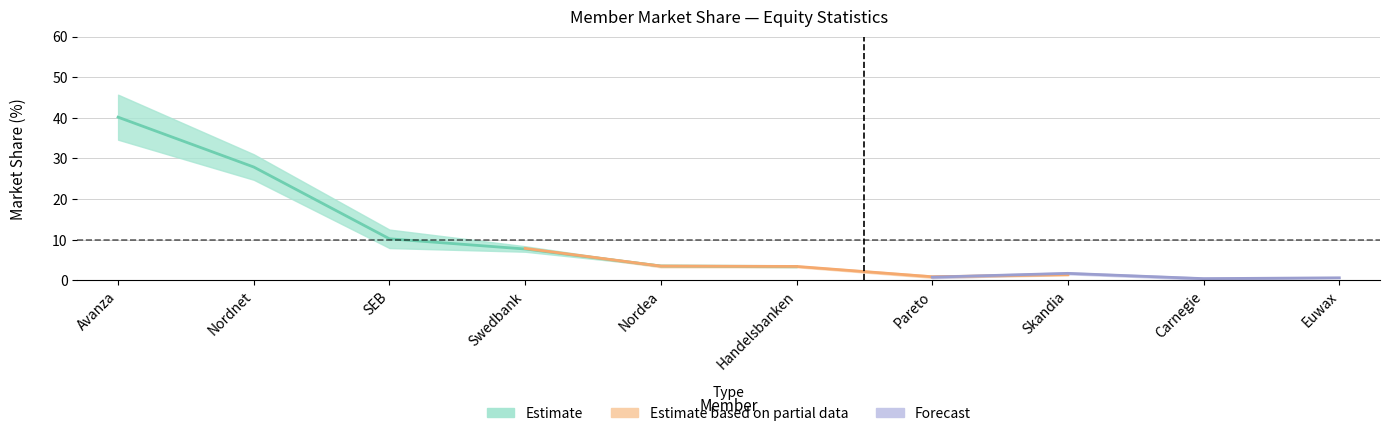

True or false: Apr 2020-Mar 2021 Turnover % has a value of 6.4 at Nordea.

False